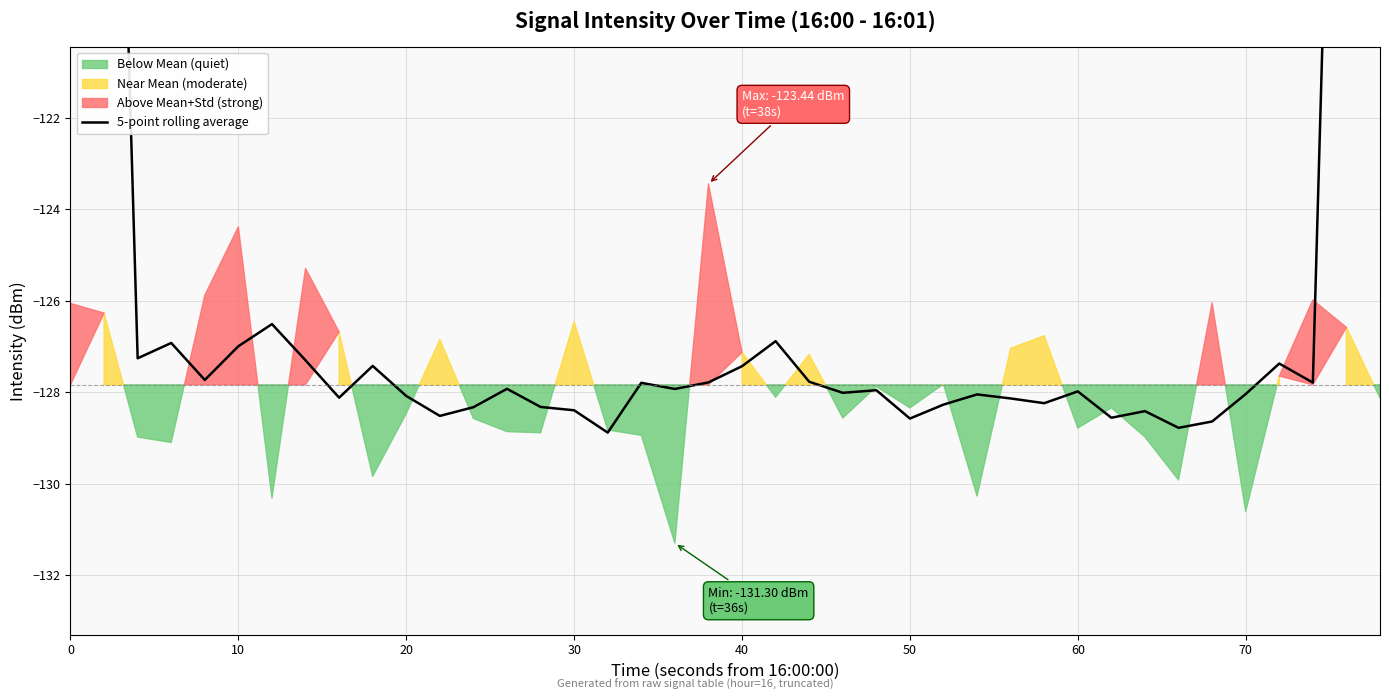

Does the chart have visible grid lines?

Yes